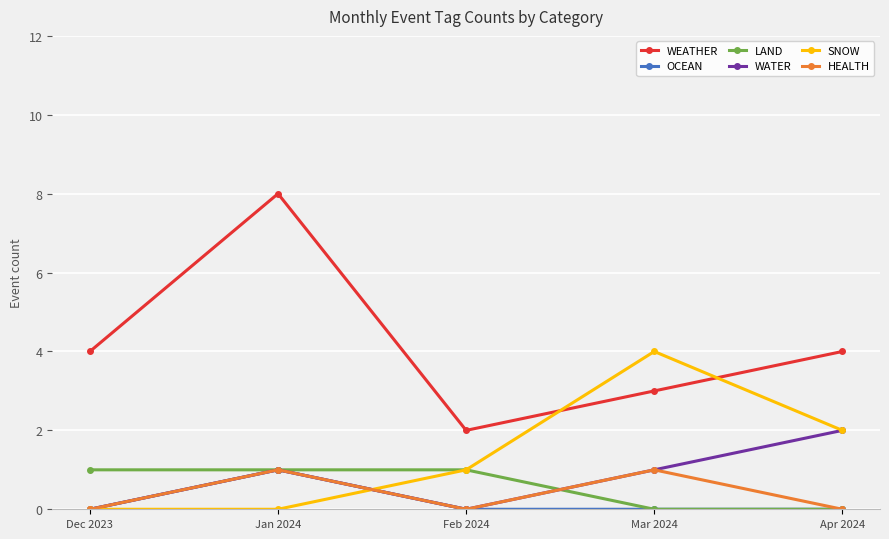

Is the value of WEATHER at Dec 2023 greater than the value of LAND at Feb 2024?

Yes